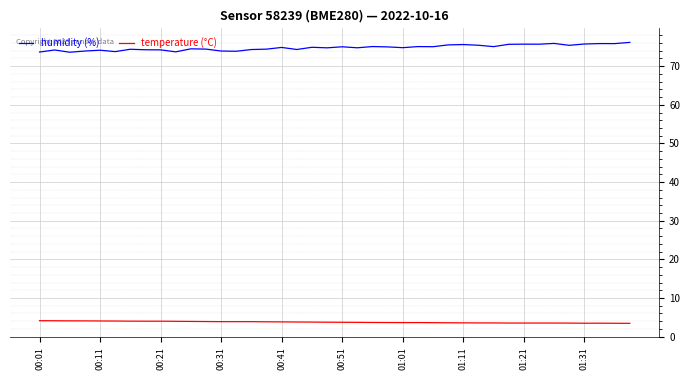

Is this an area chart (filled region under the line)?

No